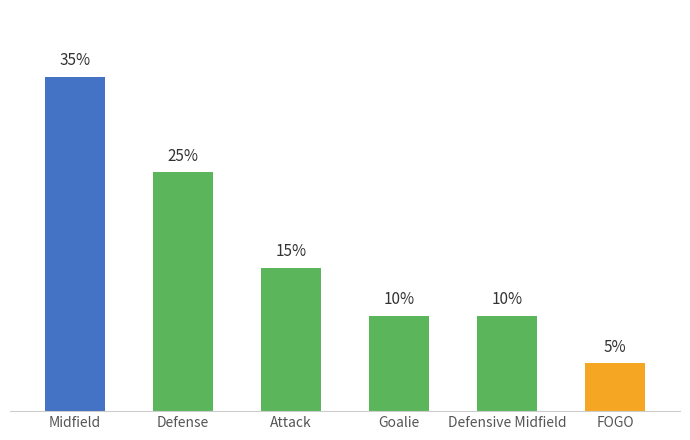

What is the label of the 5th bar from the left?

Defensive Midfield